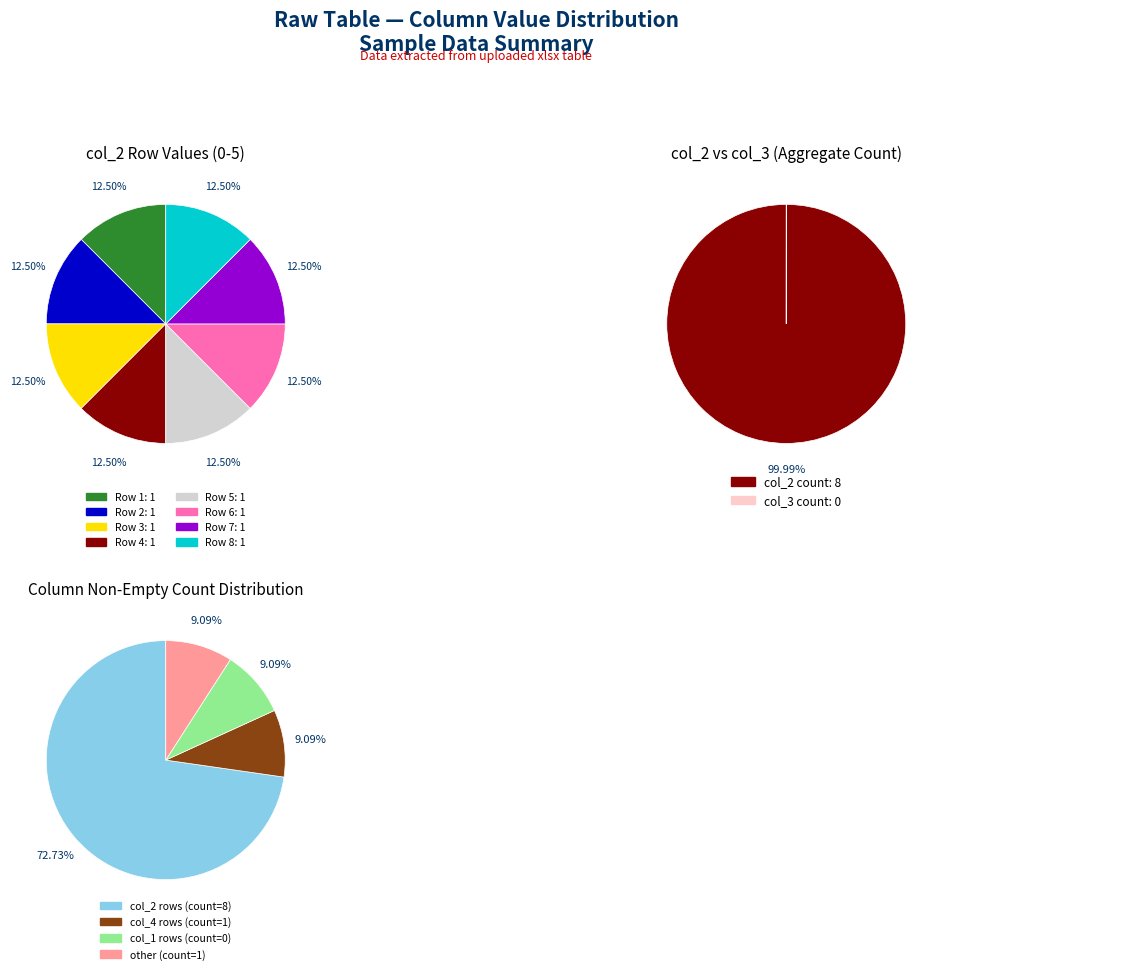

Which has a higher value, 3 or 7?

3